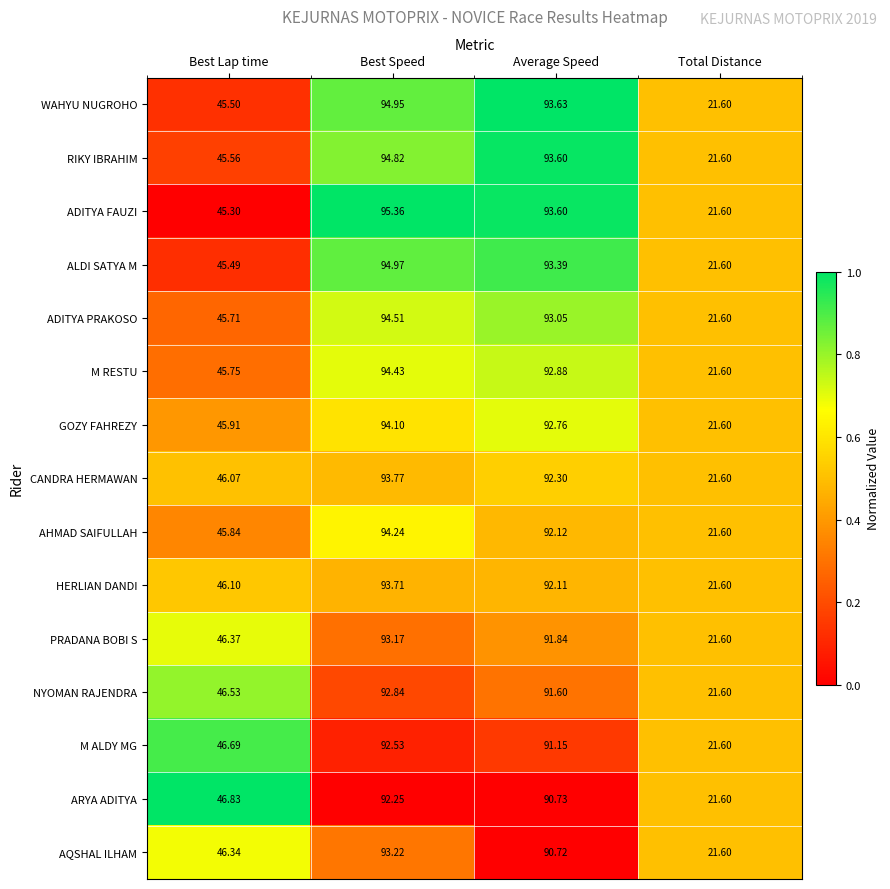

Rank the categories by CANDRA HERMAWAN value from lowest to highest.

Total Distance, Best Lap time, Average Speed, Best Speed